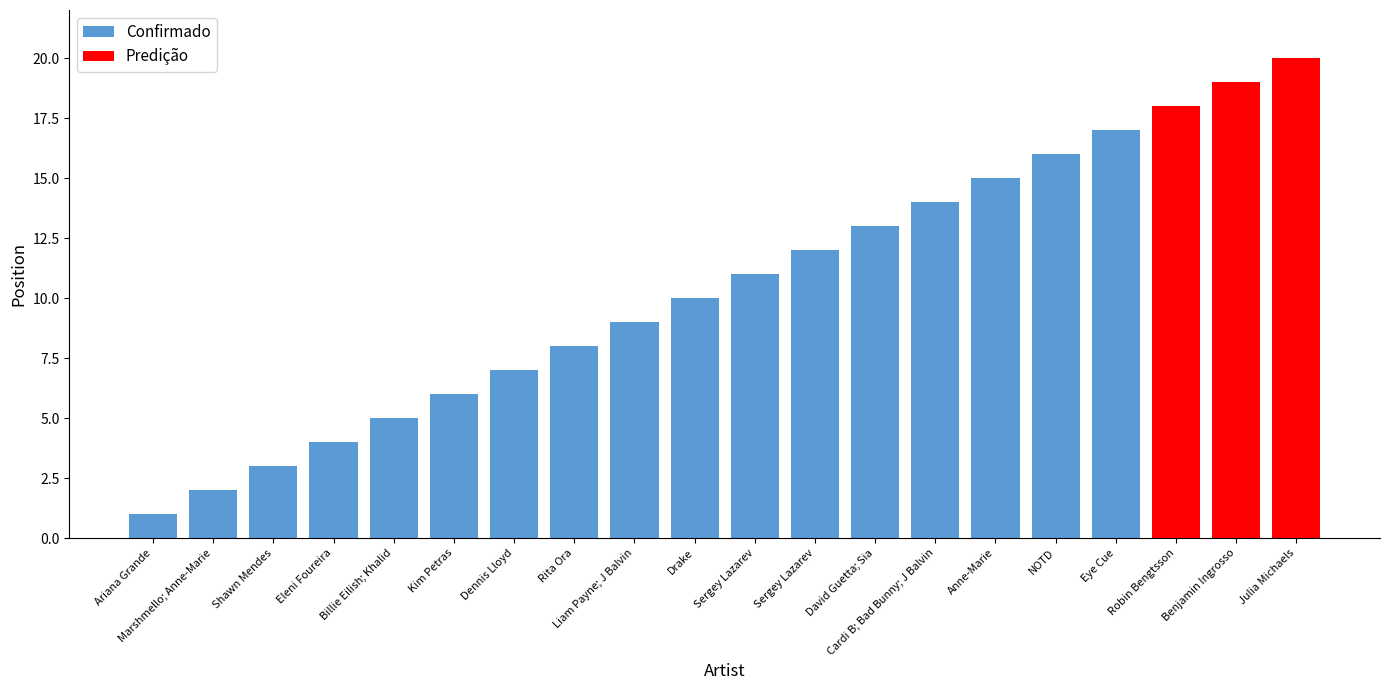

What is the greatest value displayed?

20